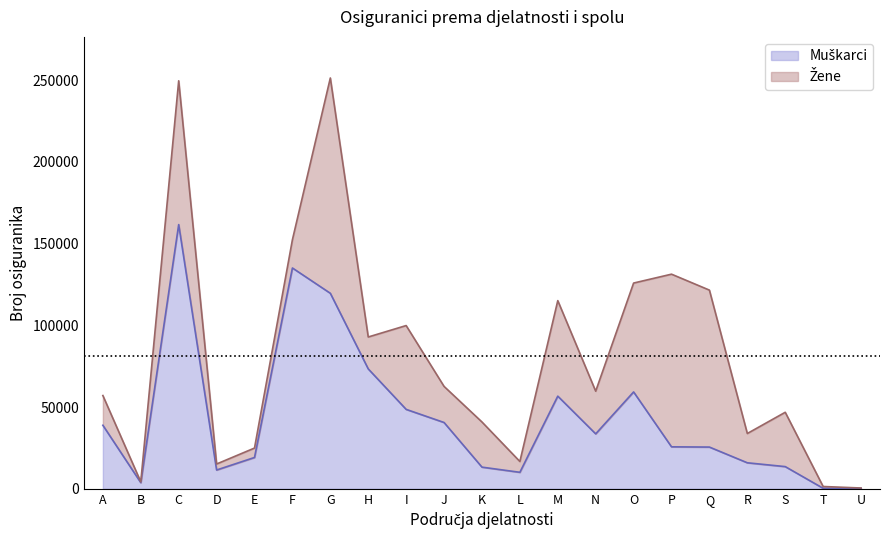

Where does the data first go above 25667?

A